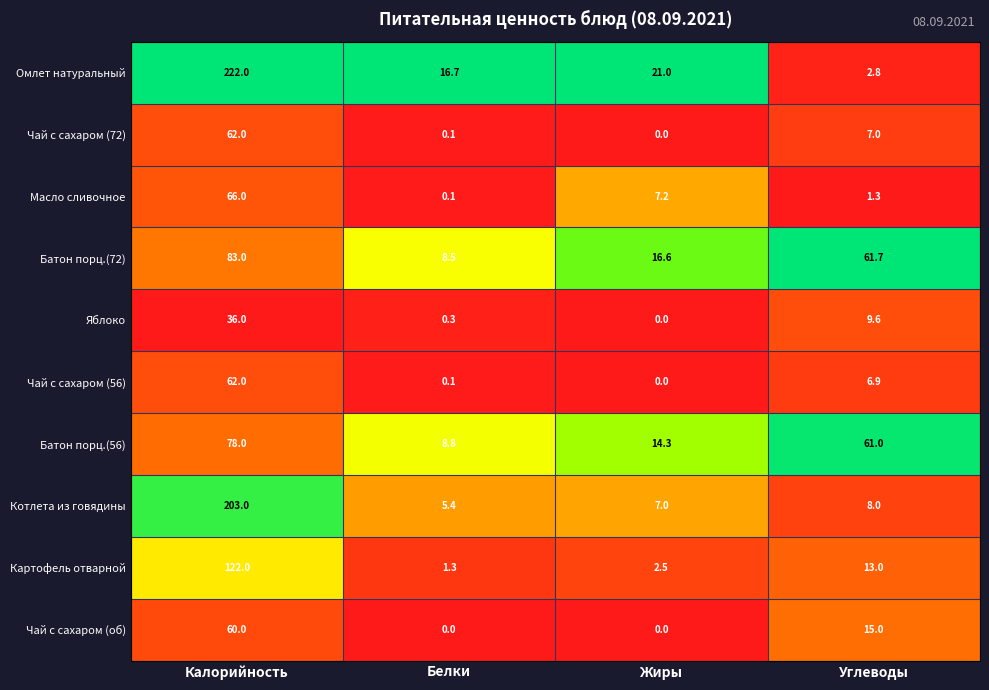

True or false: Батон порц.(72) has a value of 42.2 at Углеводы.

False